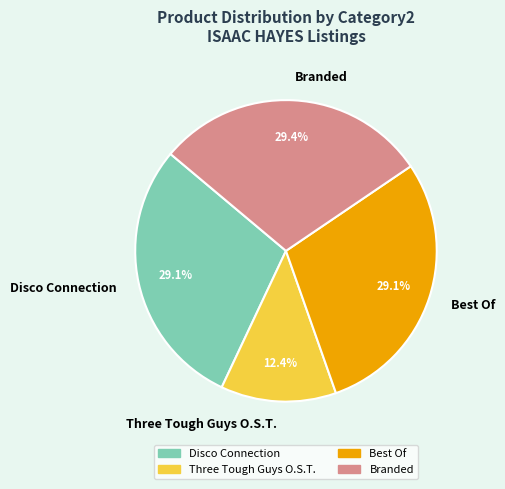

The Branded slice represents 44% of the pie. True or false?

False